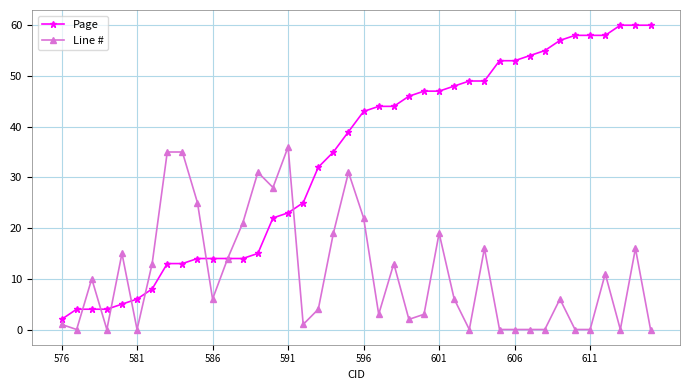

Which series has the widest spread of values?

Page